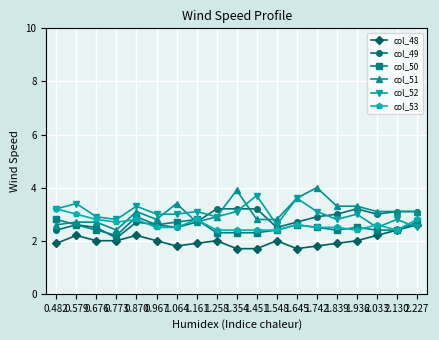

Which label corresponds to the largest value in the chart?

1.742